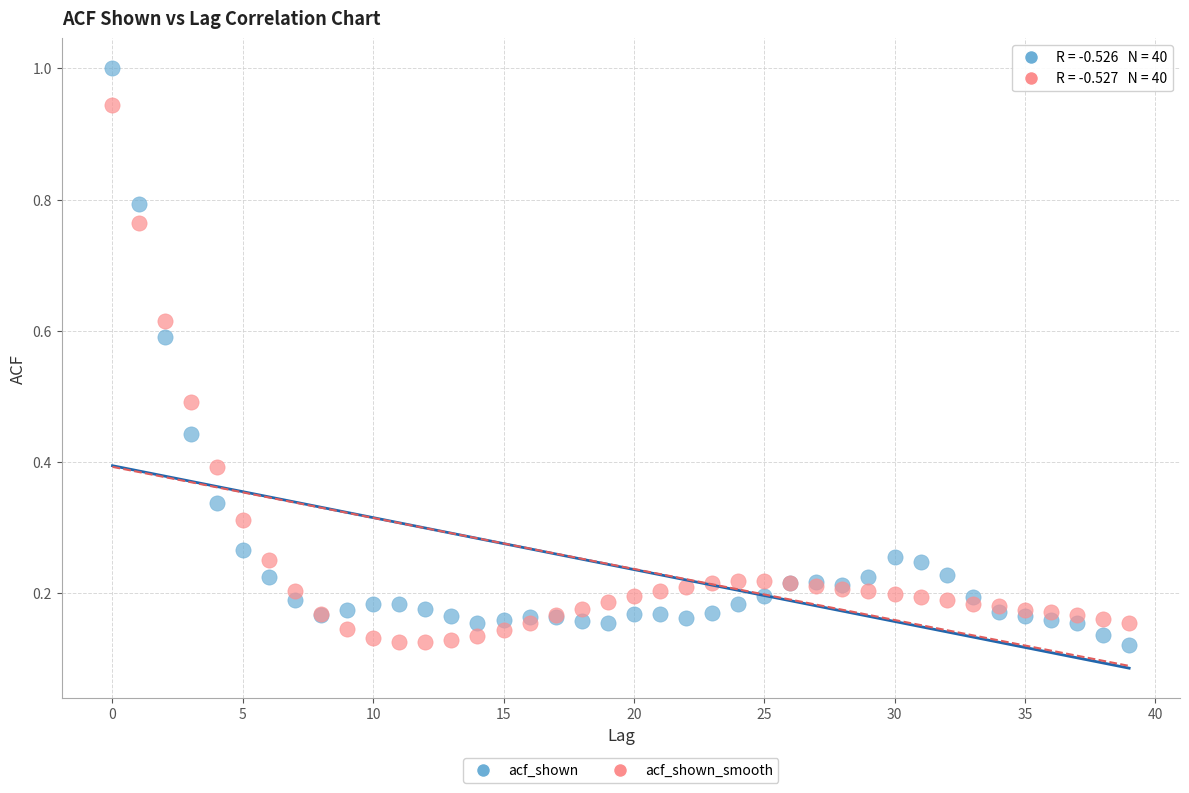

Which series contains the highest Y value?

acf_shown